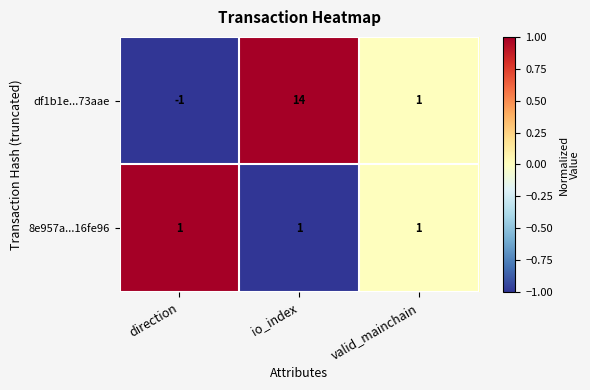

How many data points in df1b1e...73aae are less than 1?

1